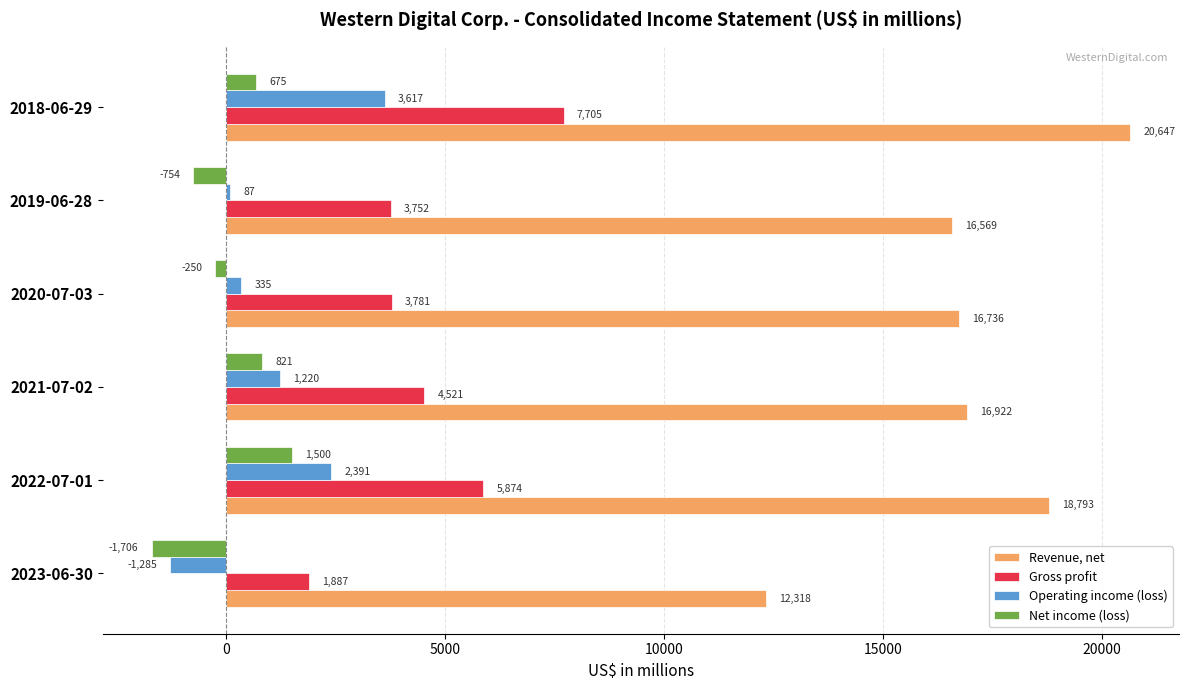

How many negative values does the Net income (loss) series have?

3